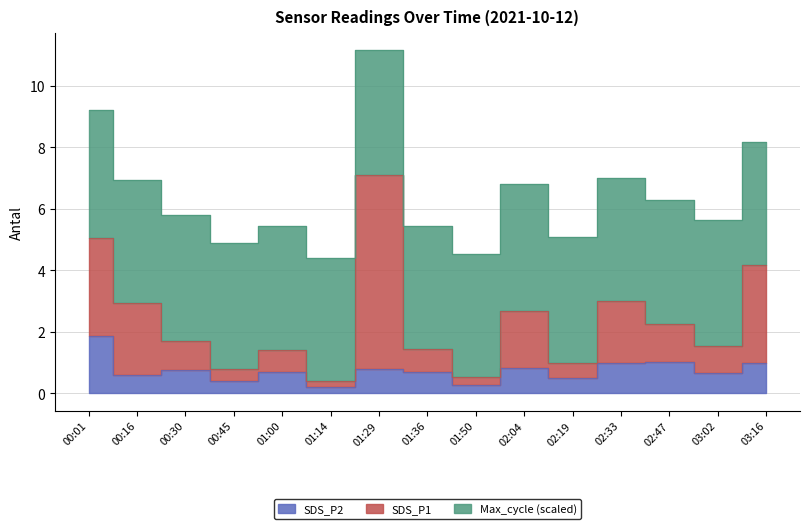

True or false: SDS_P1 has a value of 2.7 at 03:02.

False